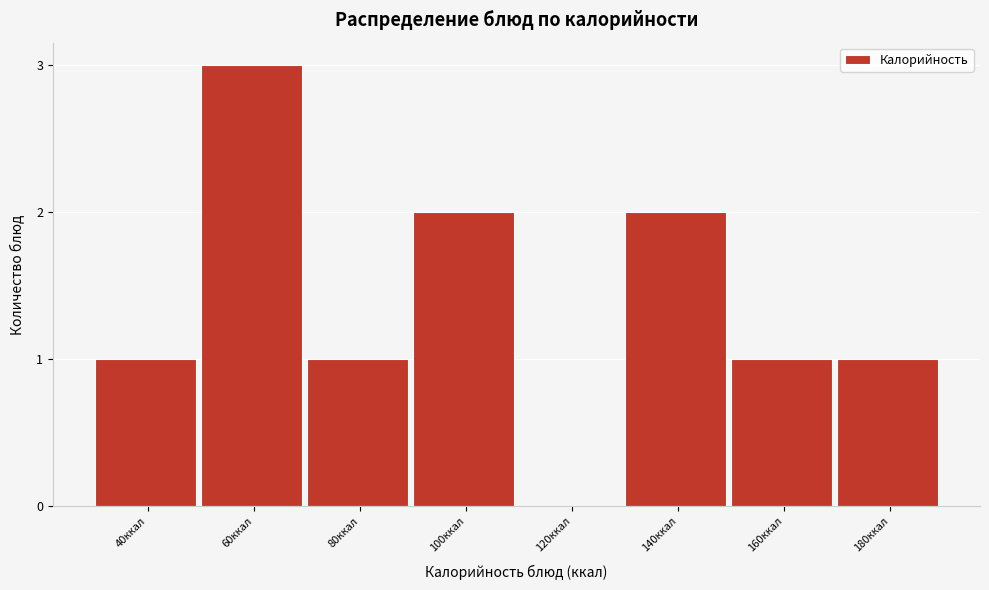

Reading left to right, extract all data points from this chart.

40ккал=1	60ккал=3	80ккал=1	100ккал=2	120ккал=0	140ккал=2	160ккал=1	180ккал=1